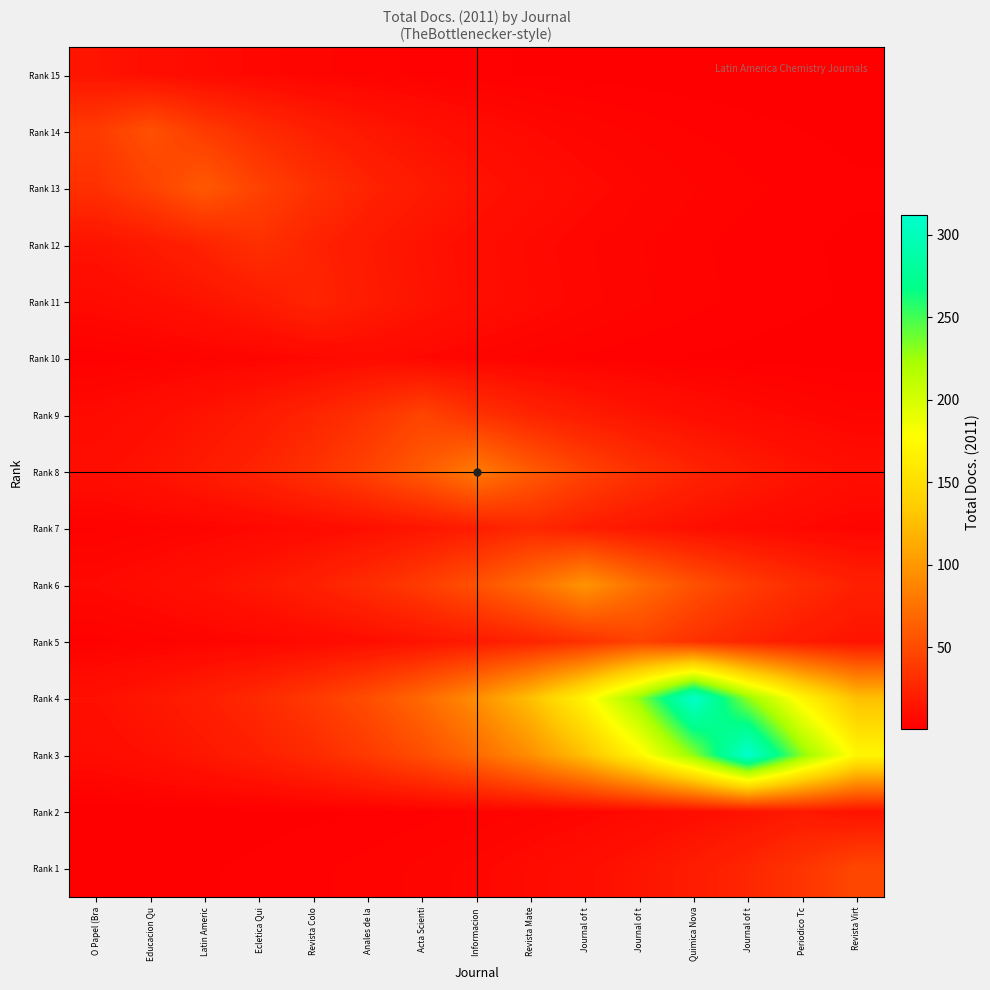

Count the number of categories in the chart.

15